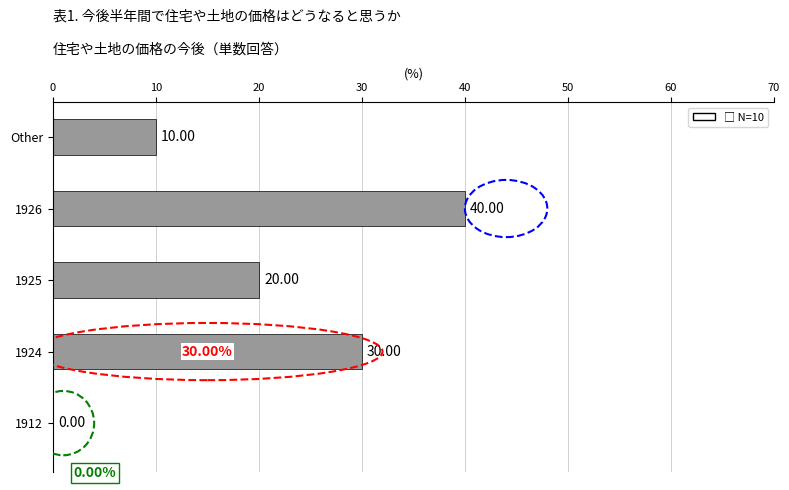

Where is the data nearest to the value 20?

1925